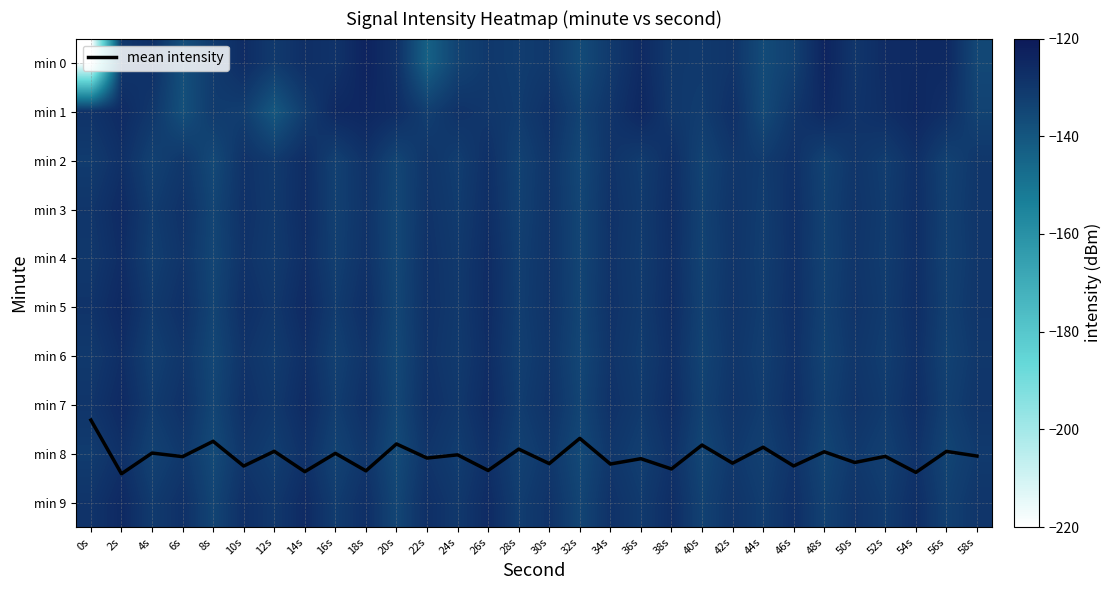

Which series has the widest spread of values?

min 0